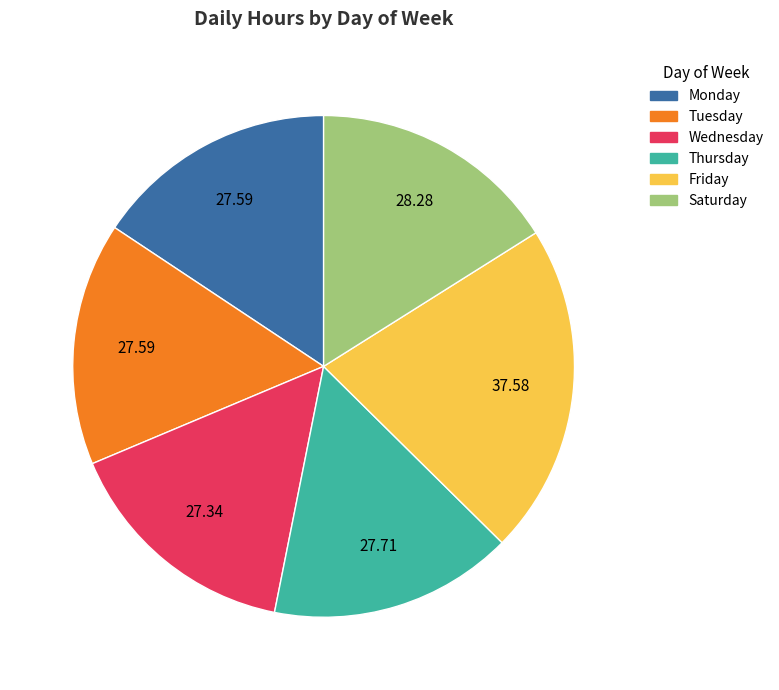

Is there a majority slice in this chart?

No